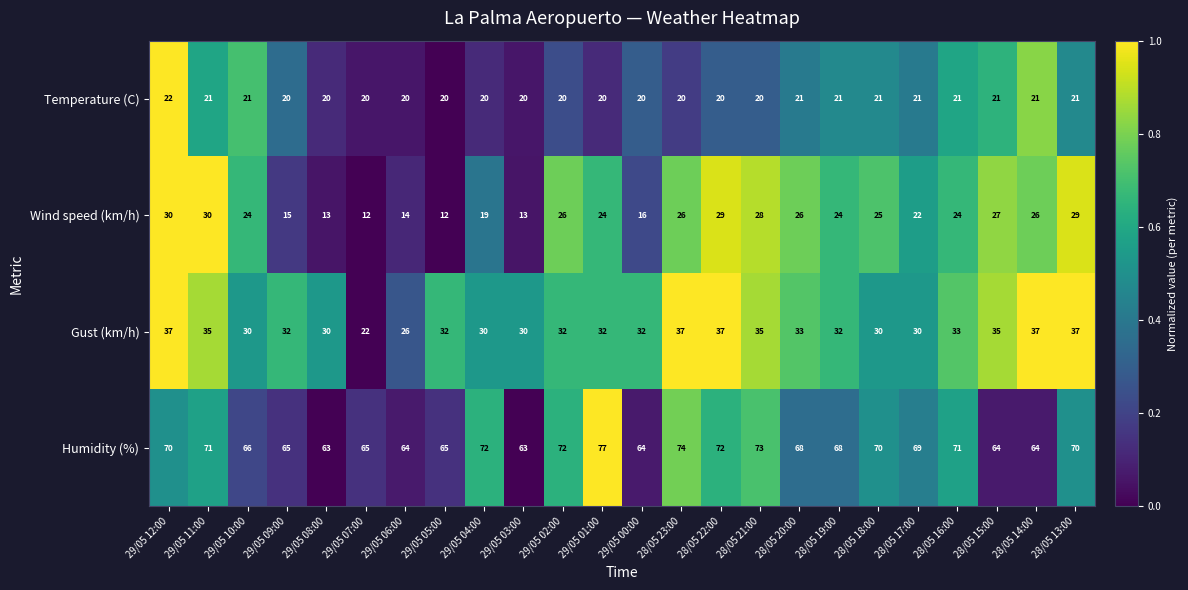

At which label is Wind speed (km/h) closest to 21?

28/05 17:00